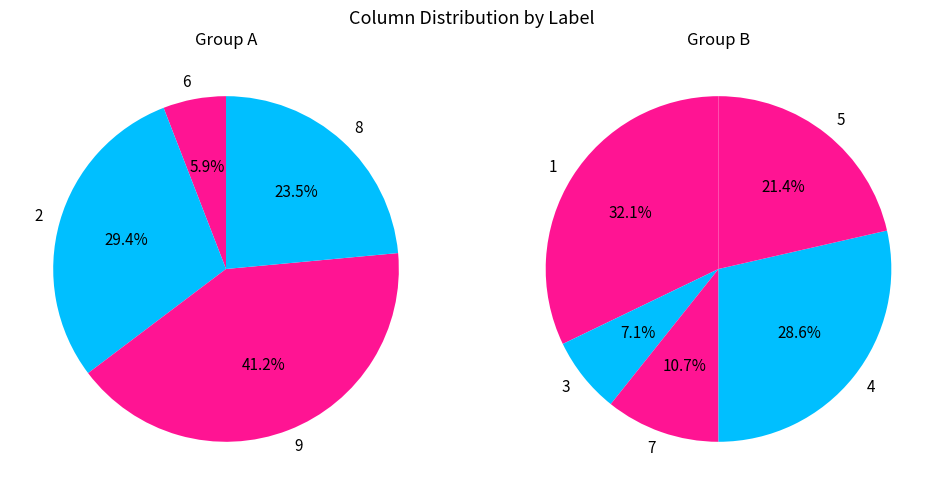

Is the sum of 7 and 4 greater than half?

No